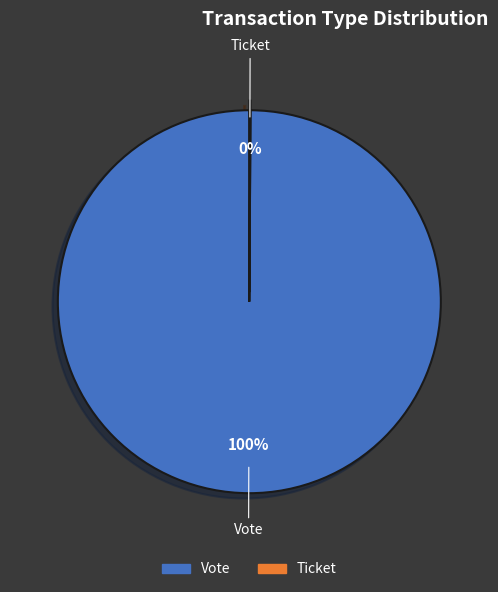

The Vote slice represents 100% of the pie. True or false?

True